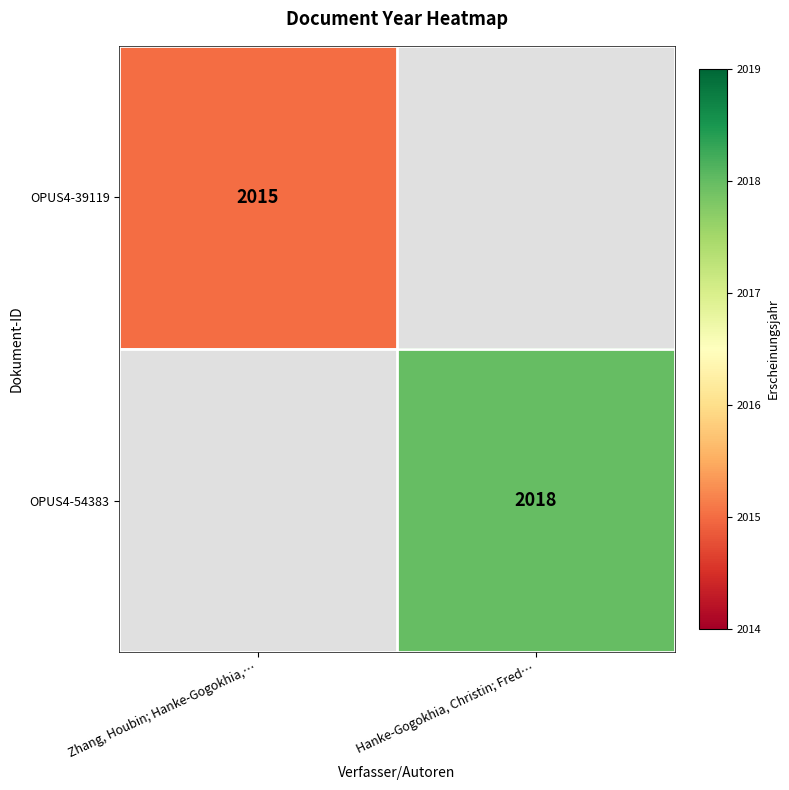

Is it true that OPUS4-54383 equals 2018 at Hanke-Gogokhia, Christin; Fred…?

True